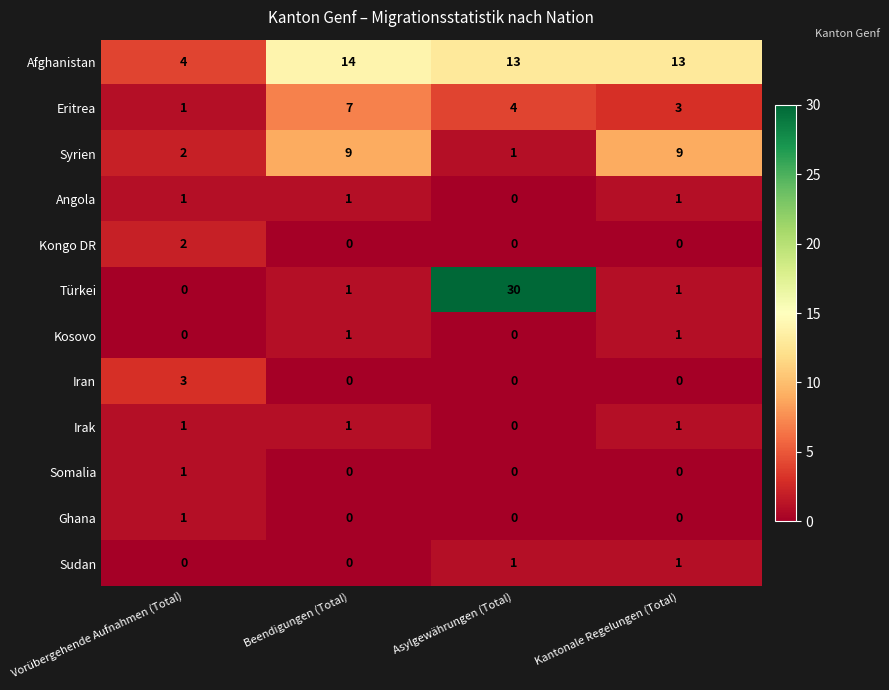

What is the maximum value shown in the chart?

30